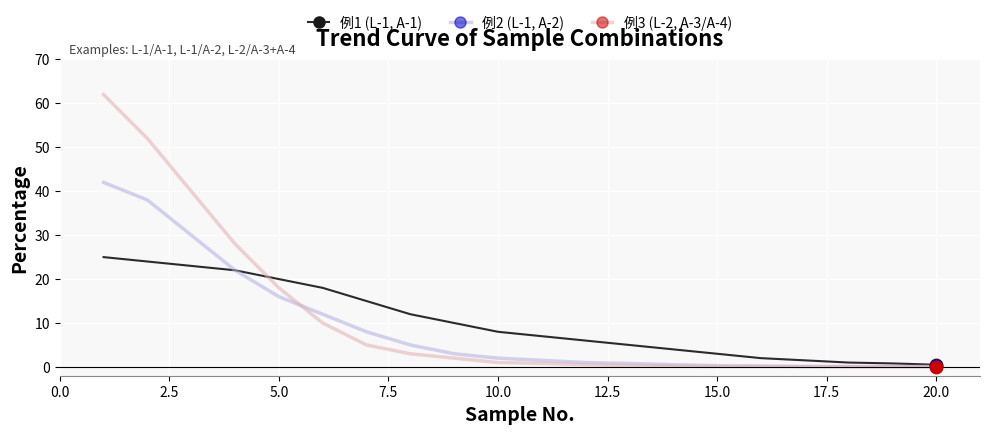

Rank the series by their maximum value, from lowest to highest.

例1 (L-1, A-1), 例2 (L-1, A-2), 例3 (L-2, A-3/A-4)